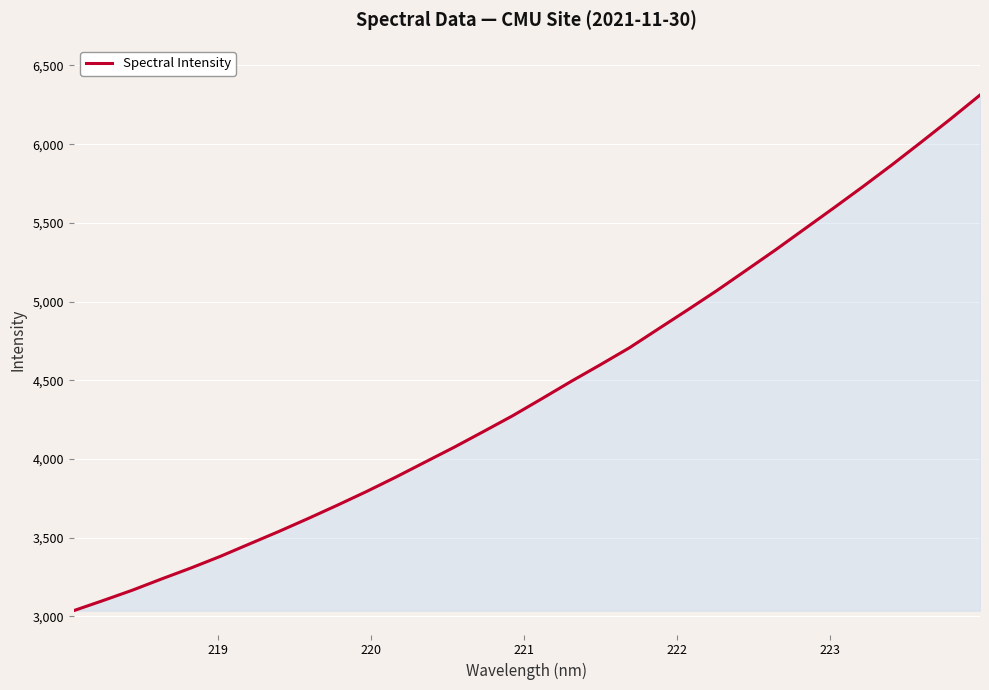

What is the difference between the maximum and minimum values?

3276.4